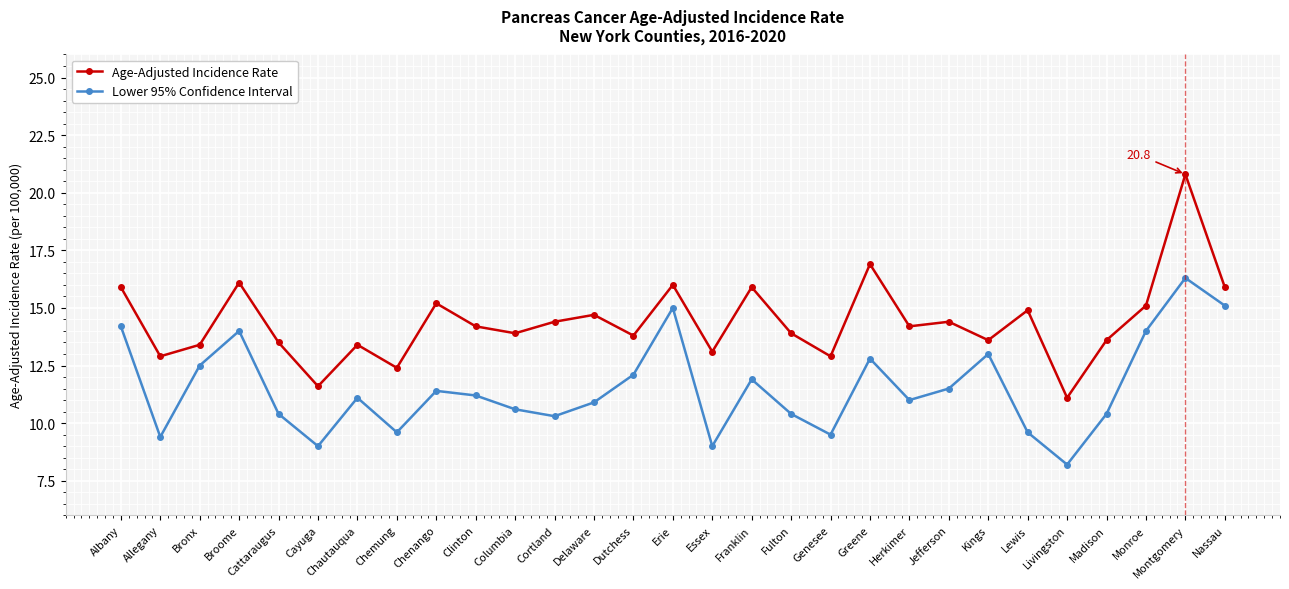

How many lines are shown in the chart?

2